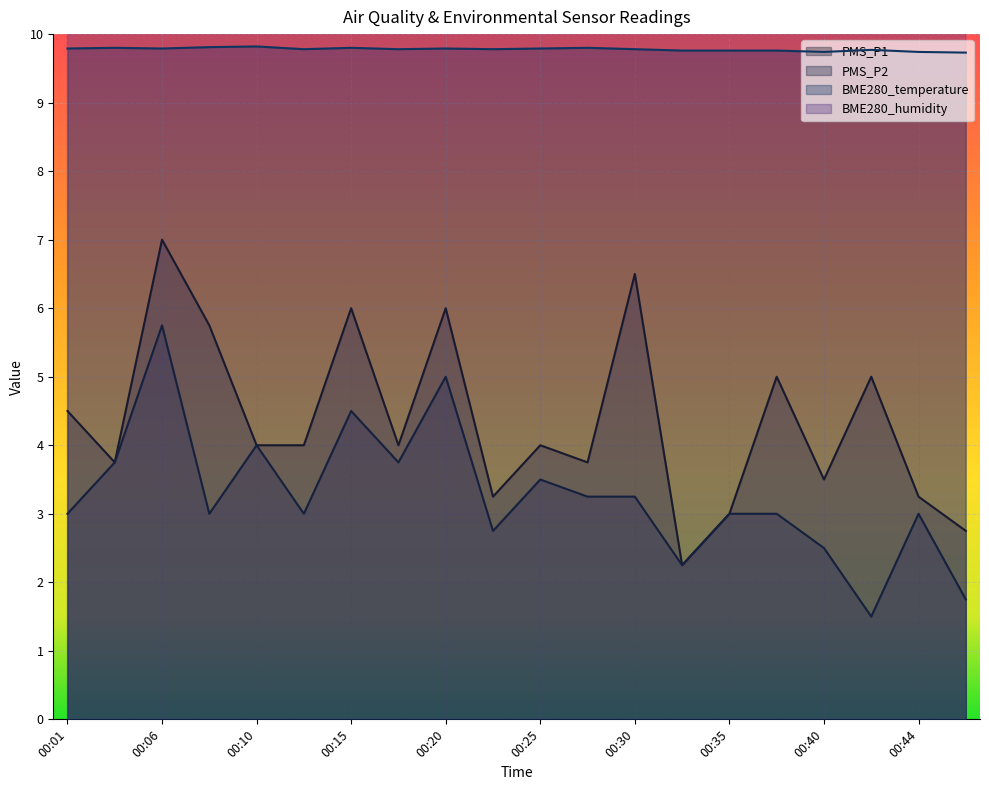

At which category does BME280_temperature reach its first local valley?

00:06